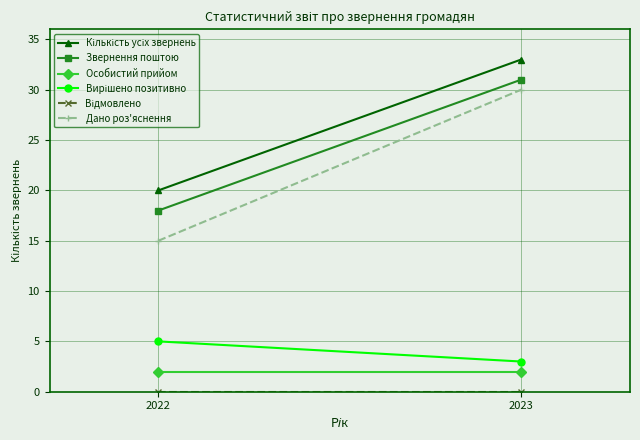

What are all the series names shown in the legend?

Кількість усіх звернень, Звернення поштою, Особистий прийом, Вирішено позитивно, Відмовлено, Дано роз'яснення